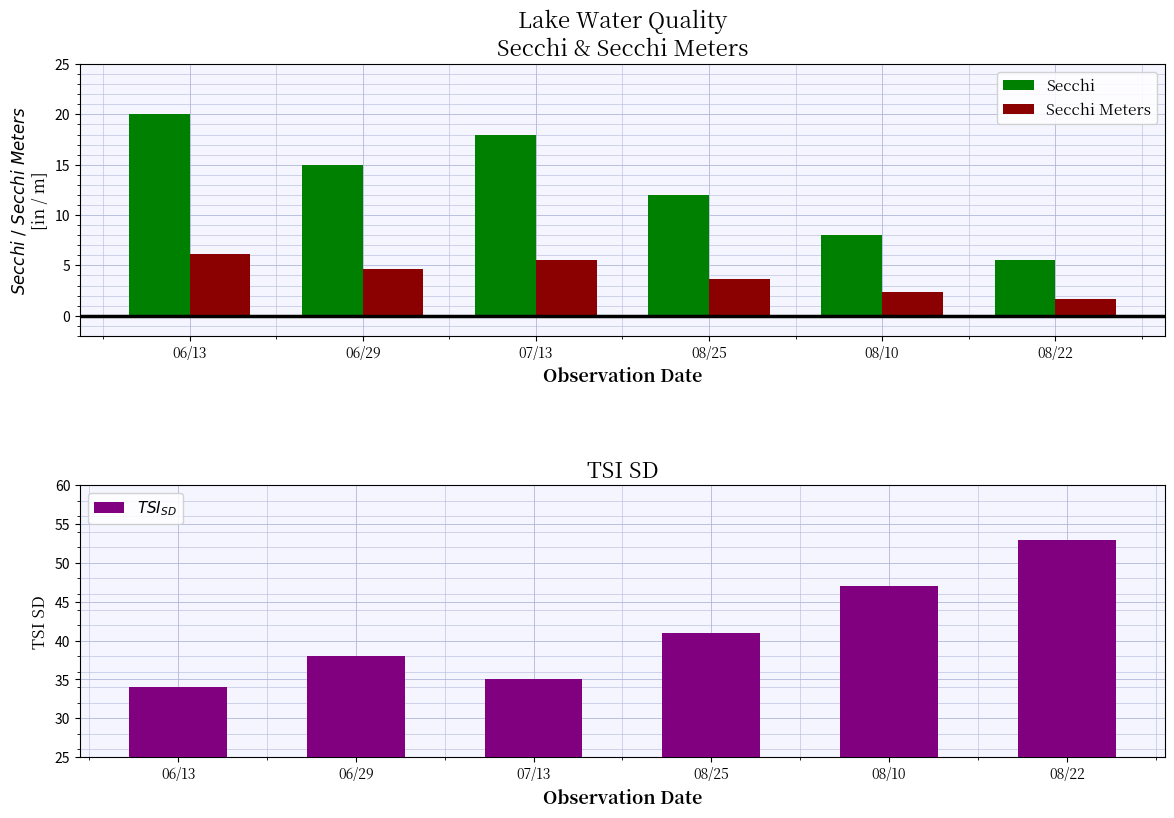

What value does the Secchi series have at 08/10?

8.0